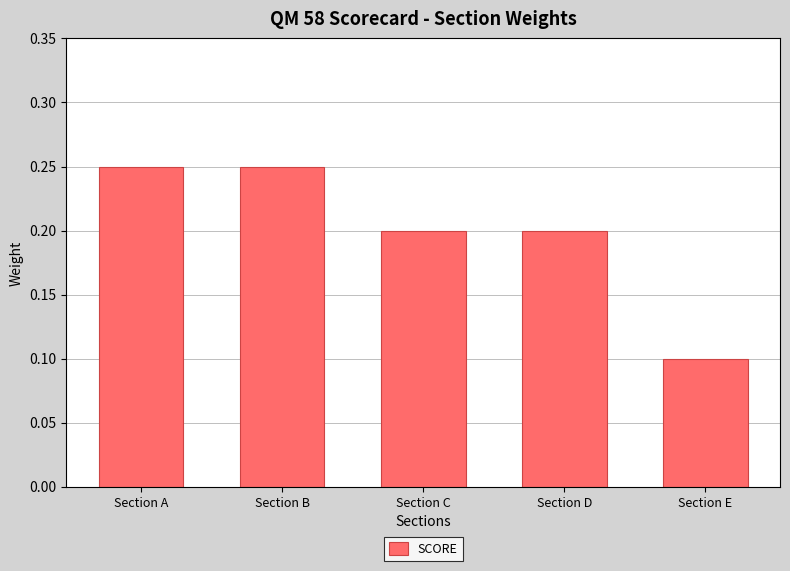

Which label corresponds to the smallest value in the chart?

Section E